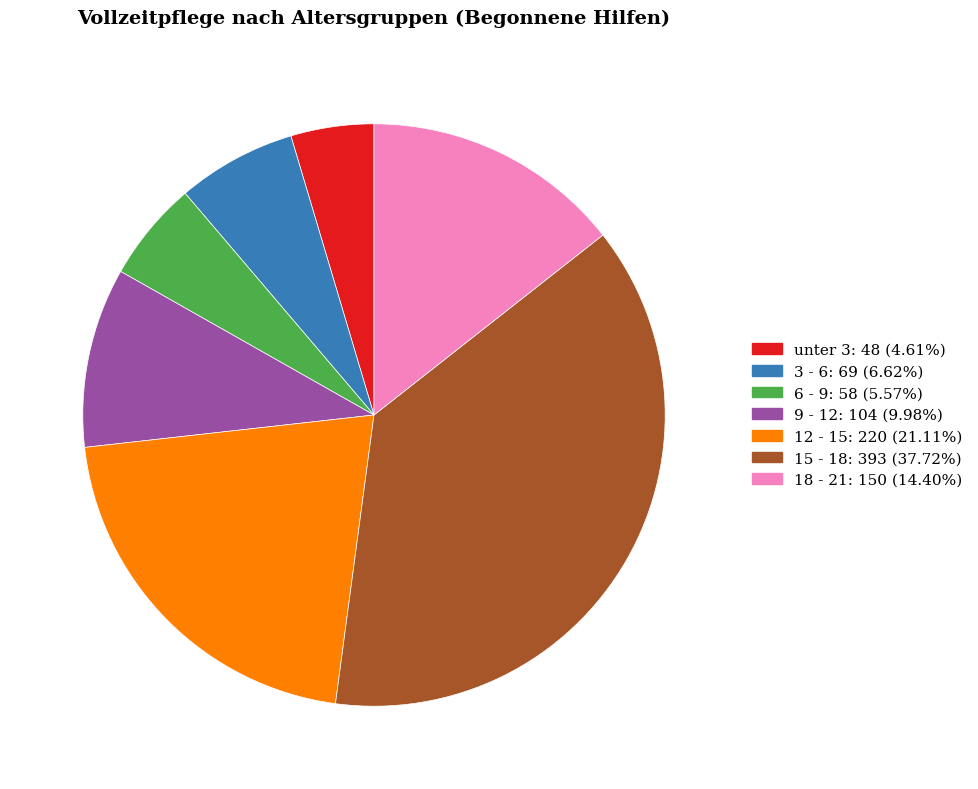

Is there a majority slice in this chart?

No